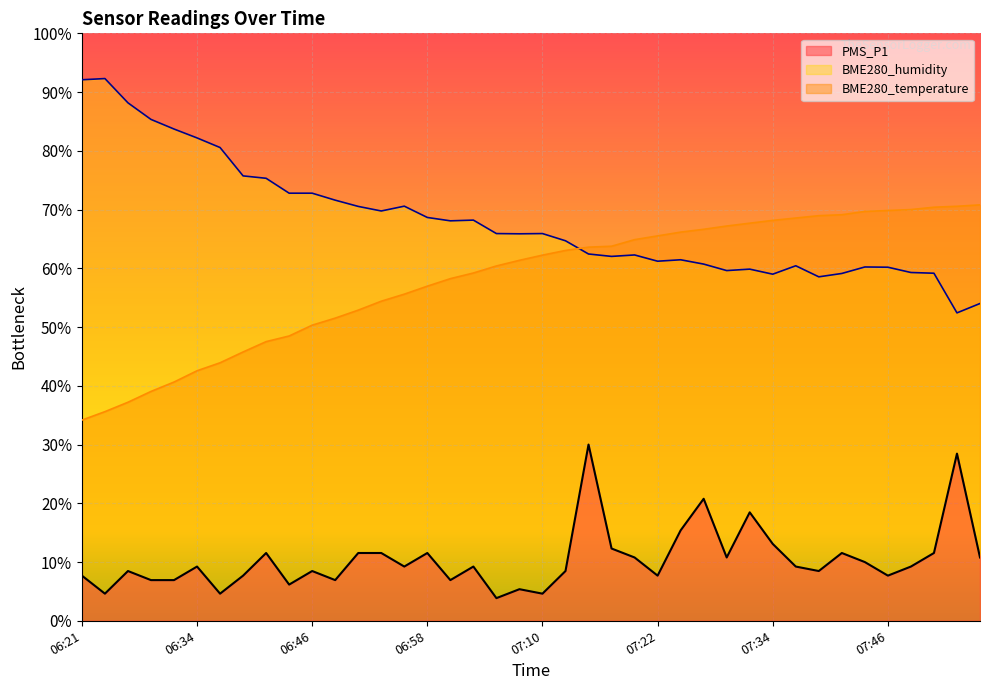

What is the total value across all series at 07:56?

135.6